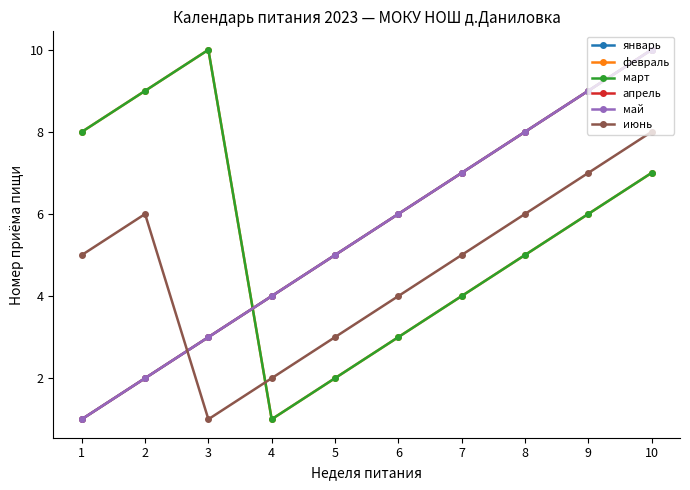

Which category has the lowest value across all series?

1